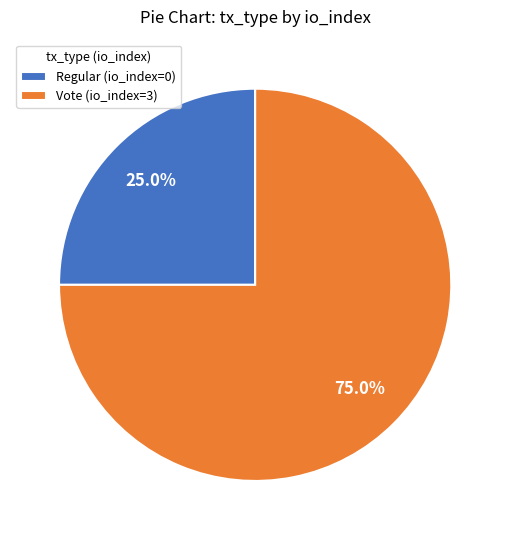

Which slice is the smallest?

Regular (io_index=0)